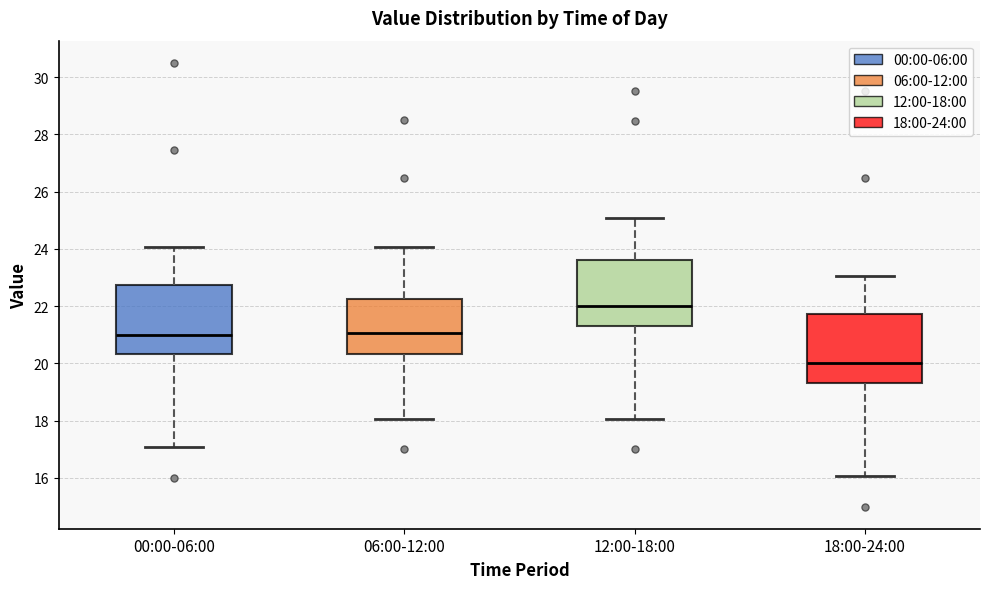

Reading left to right, read every box against the y-axis: the position of its median line, the range the box covers, and the ends of its whiskers. The values are not printed on the chart, so give them approximately, as read against the axis.

00:00-06:00: median 21.0, box 20.4 to 22.8, whiskers 17.0 to 24.0
06:00-12:00: median 21.0, box 20.4 to 22.2, whiskers 18.0 to 24.0
12:00-18:00: median 22.0, box 21.4 to 23.6, whiskers 18.0 to 25.0
18:00-24:00: median 20.0, box 19.4 to 21.8, whiskers 16.0 to 23.0